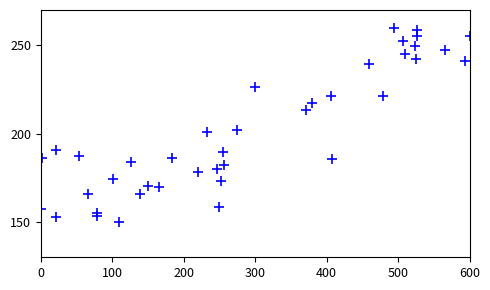

What is the range of Y values (max minus min)?

110.0